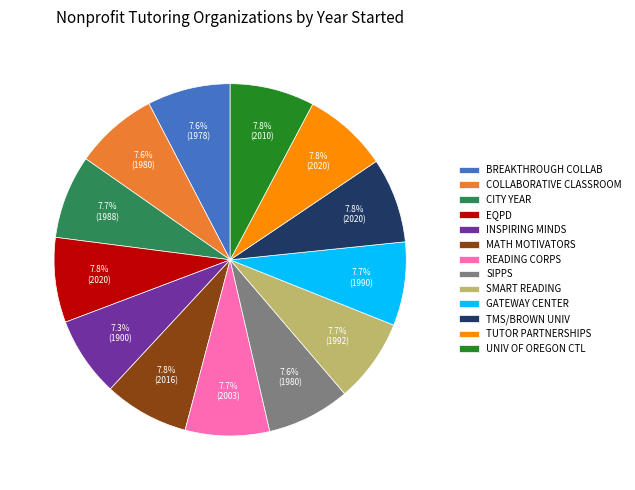

Combined, do COLLABORATIVE CLASSROOM and GATEWAY CENTER account for over 50%?

No